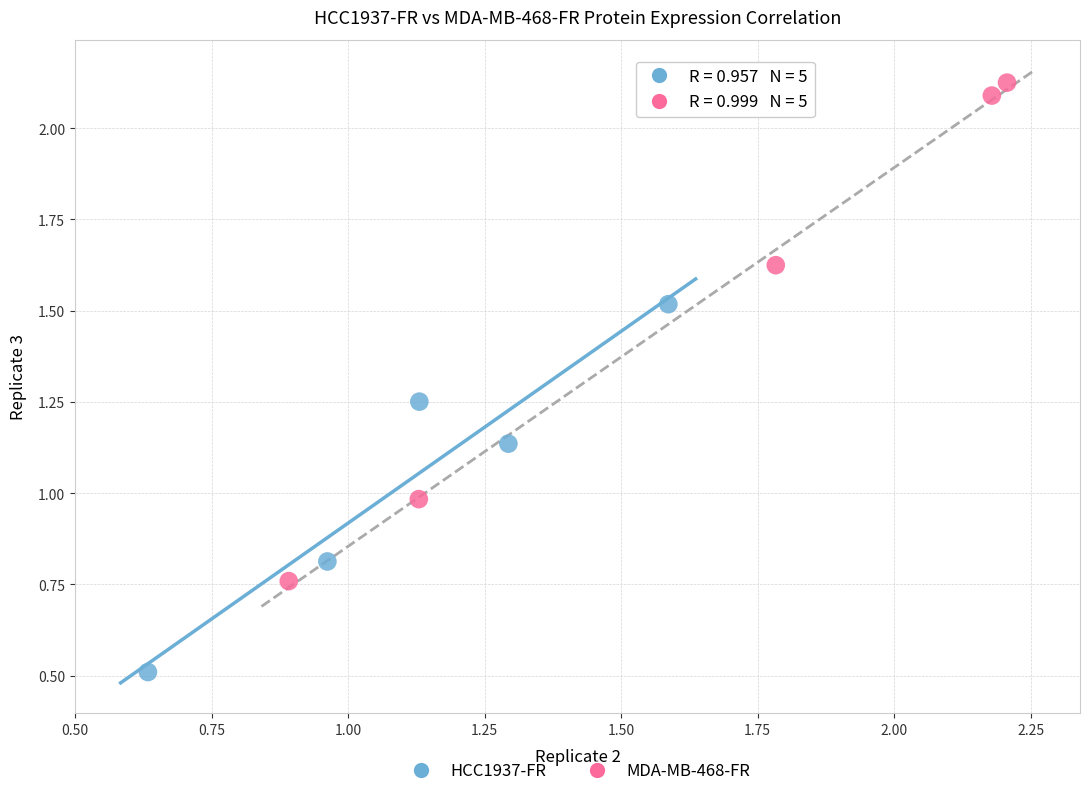

Which series contains the highest Y value?

MDA-MB-468-FR